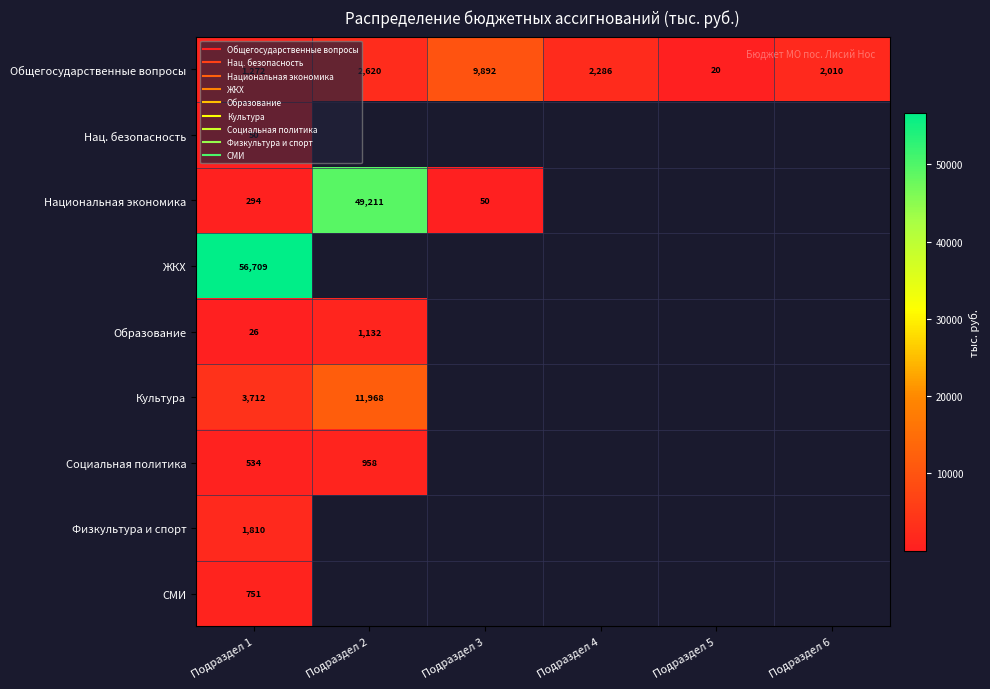

Which series has the largest range (max minus min)?

Национальная экономика